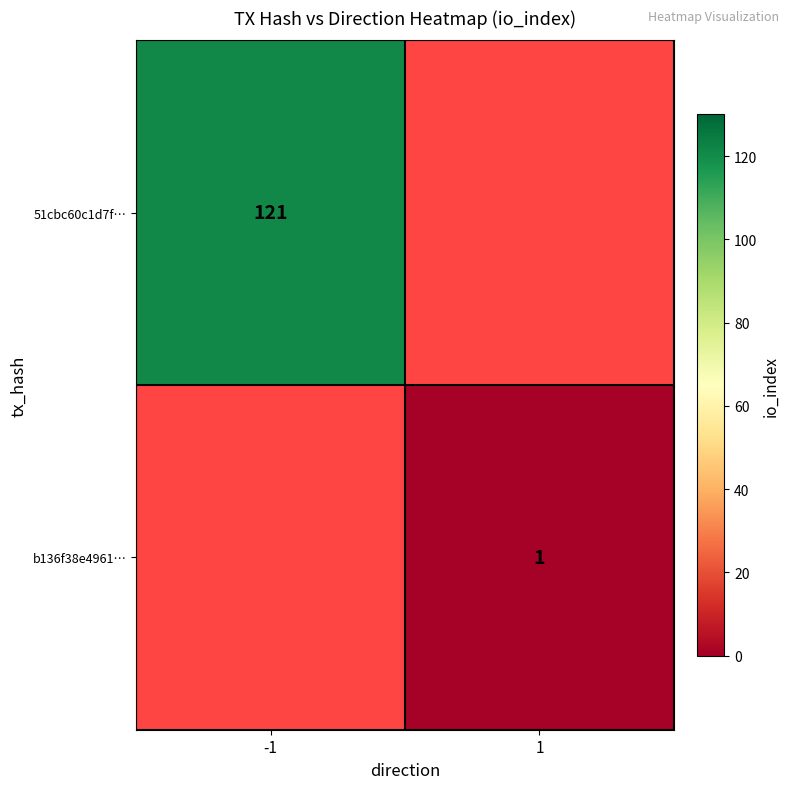

Is it true that 51cbc60c1d7f… equals 71 at -1?

False